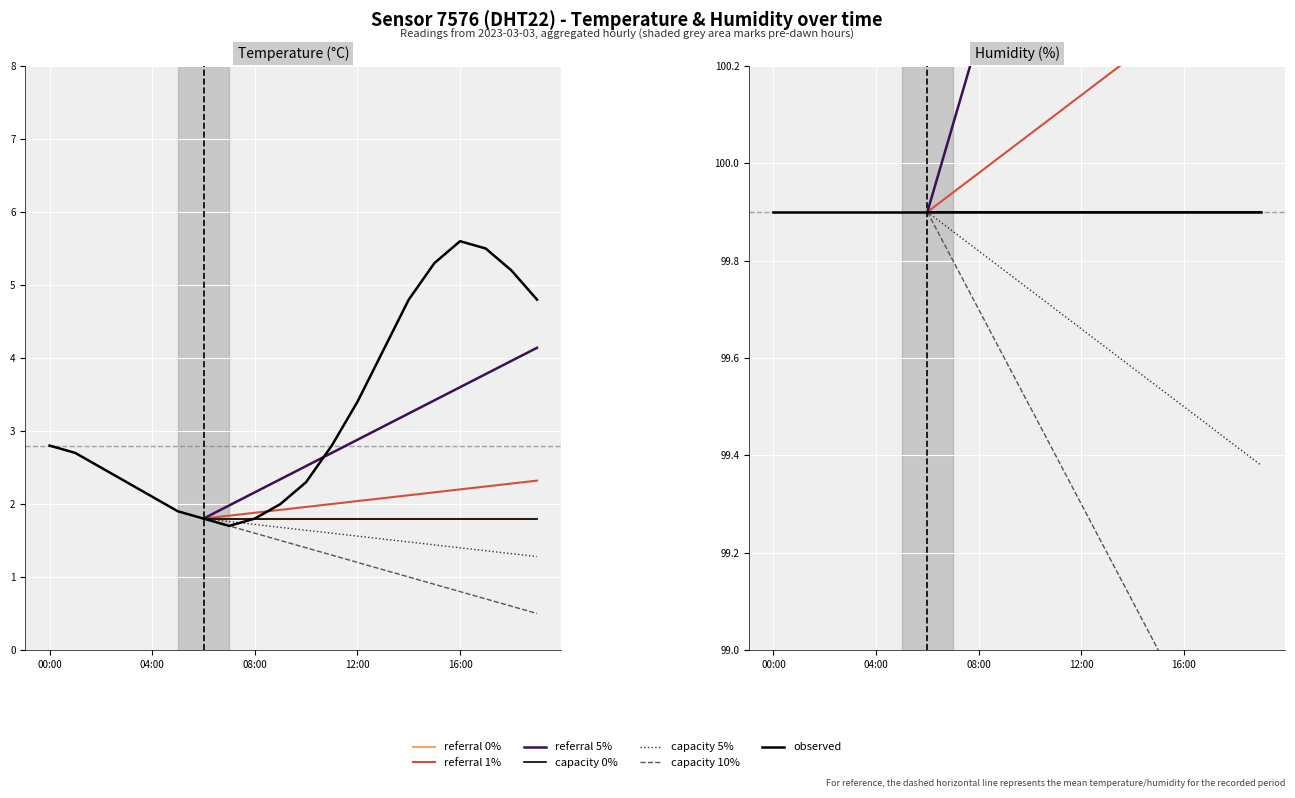

What is the greatest value displayed?

5.6